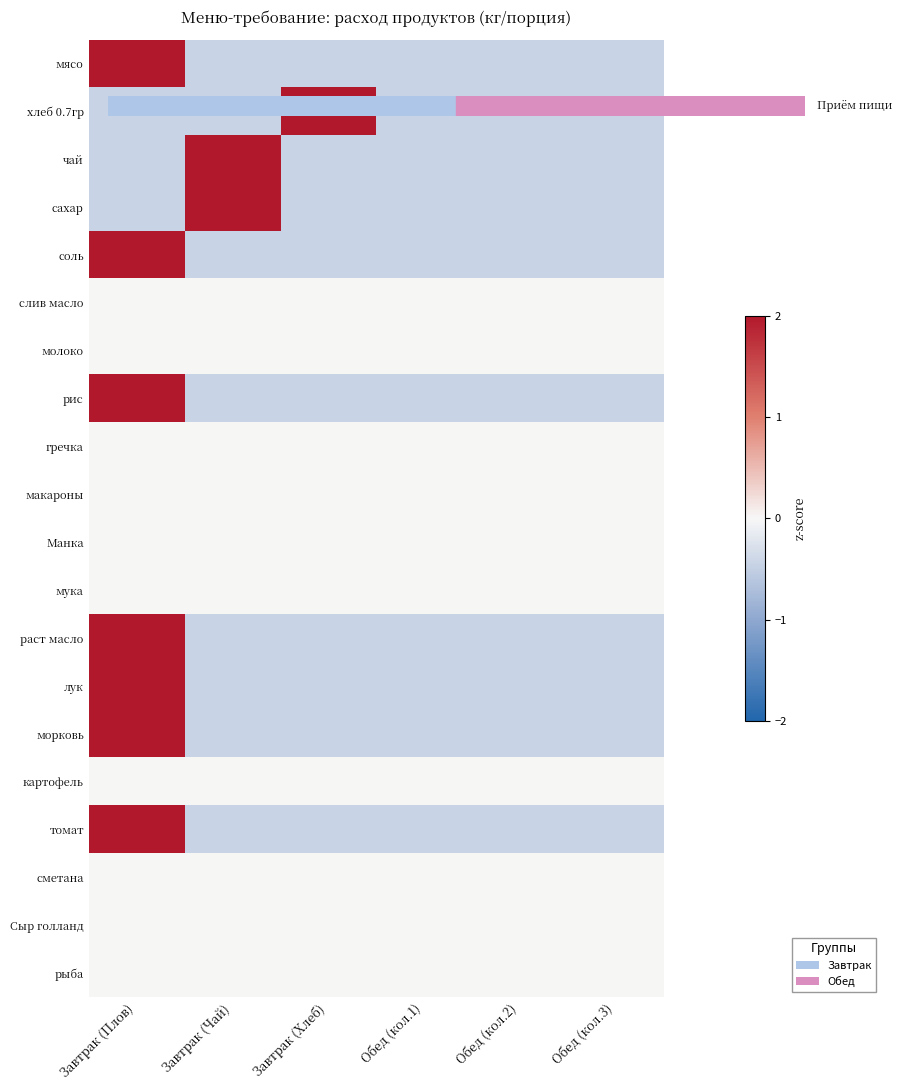

Reading right to left, list all the values displayed in this chart.

мясо: Обед (кол.3)=-0.4	Обед (кол.2)=-0.4	Обед (кол.1)=-0.4	Завтрак (Хлеб)=-0.4	Завтрак (Чай)=-0.4	Завтрак (Плов)=2.2
хлеб 0.7гр: Обед (кол.3)=-0.4	Обед (кол.2)=-0.4	Обед (кол.1)=-0.4	Завтрак (Хлеб)=2.2	Завтрак (Чай)=-0.4	Завтрак (Плов)=-0.4
чай: Обед (кол.3)=-0.4	Обед (кол.2)=-0.4	Обед (кол.1)=-0.4	Завтрак (Хлеб)=-0.4	Завтрак (Чай)=2.2	Завтрак (Плов)=-0.4
сахар: Обед (кол.3)=-0.4	Обед (кол.2)=-0.4	Обед (кол.1)=-0.4	Завтрак (Хлеб)=-0.4	Завтрак (Чай)=2.2	Завтрак (Плов)=-0.4
соль: Обед (кол.3)=-0.4	Обед (кол.2)=-0.4	Обед (кол.1)=-0.4	Завтрак (Хлеб)=-0.4	Завтрак (Чай)=-0.4	Завтрак (Плов)=2.2
слив масло: Обед (кол.3)=0.0	Обед (кол.2)=0.0	Обед (кол.1)=0.0	Завтрак (Хлеб)=0.0	Завтрак (Чай)=0.0	Завтрак (Плов)=0.0
молоко: Обед (кол.3)=0.0	Обед (кол.2)=0.0	Обед (кол.1)=0.0	Завтрак (Хлеб)=0.0	Завтрак (Чай)=0.0	Завтрак (Плов)=0.0
рис: Обед (кол.3)=-0.4	Обед (кол.2)=-0.4	Обед (кол.1)=-0.4	Завтрак (Хлеб)=-0.4	Завтрак (Чай)=-0.4	Завтрак (Плов)=2.2
гречка: Обед (кол.3)=0.0	Обед (кол.2)=0.0	Обед (кол.1)=0.0	Завтрак (Хлеб)=0.0	Завтрак (Чай)=0.0	Завтрак (Плов)=0.0
макароны: Обед (кол.3)=0.0	Обед (кол.2)=0.0	Обед (кол.1)=0.0	Завтрак (Хлеб)=0.0	Завтрак (Чай)=0.0	Завтрак (Плов)=0.0
Манка: Обед (кол.3)=0.0	Обед (кол.2)=0.0	Обед (кол.1)=0.0	Завтрак (Хлеб)=0.0	Завтрак (Чай)=0.0	Завтрак (Плов)=0.0
мука: Обед (кол.3)=0.0	Обед (кол.2)=0.0	Обед (кол.1)=0.0	Завтрак (Хлеб)=0.0	Завтрак (Чай)=0.0	Завтрак (Плов)=0.0
раст масло: Обед (кол.3)=-0.4	Обед (кол.2)=-0.4	Обед (кол.1)=-0.4	Завтрак (Хлеб)=-0.4	Завтрак (Чай)=-0.4	Завтрак (Плов)=2.2
лук: Обед (кол.3)=-0.4	Обед (кол.2)=-0.4	Обед (кол.1)=-0.4	Завтрак (Хлеб)=-0.4	Завтрак (Чай)=-0.4	Завтрак (Плов)=2.2
морковь: Обед (кол.3)=-0.4	Обед (кол.2)=-0.4	Обед (кол.1)=-0.4	Завтрак (Хлеб)=-0.4	Завтрак (Чай)=-0.4	Завтрак (Плов)=2.2
картофель: Обед (кол.3)=0.0	Обед (кол.2)=0.0	Обед (кол.1)=0.0	Завтрак (Хлеб)=0.0	Завтрак (Чай)=0.0	Завтрак (Плов)=0.0
томат: Обед (кол.3)=-0.4	Обед (кол.2)=-0.4	Обед (кол.1)=-0.4	Завтрак (Хлеб)=-0.4	Завтрак (Чай)=-0.4	Завтрак (Плов)=2.2
сметана: Обед (кол.3)=0.0	Обед (кол.2)=0.0	Обед (кол.1)=0.0	Завтрак (Хлеб)=0.0	Завтрак (Чай)=0.0	Завтрак (Плов)=0.0
Сыр голланд: Обед (кол.3)=0.0	Обед (кол.2)=0.0	Обед (кол.1)=0.0	Завтрак (Хлеб)=0.0	Завтрак (Чай)=0.0	Завтрак (Плов)=0.0
рыба: Обед (кол.3)=0.0	Обед (кол.2)=0.0	Обед (кол.1)=0.0	Завтрак (Хлеб)=0.0	Завтрак (Чай)=0.0	Завтрак (Плов)=0.0